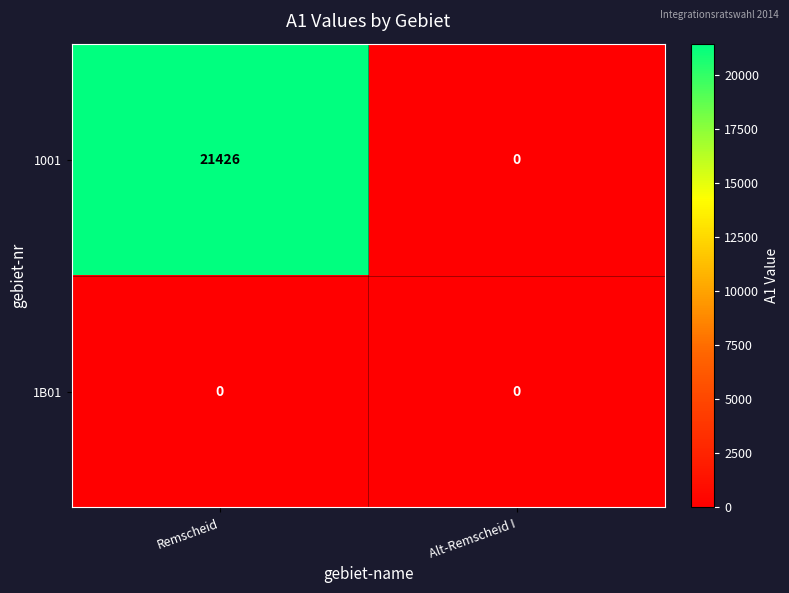

How many series are shown in this chart?

2